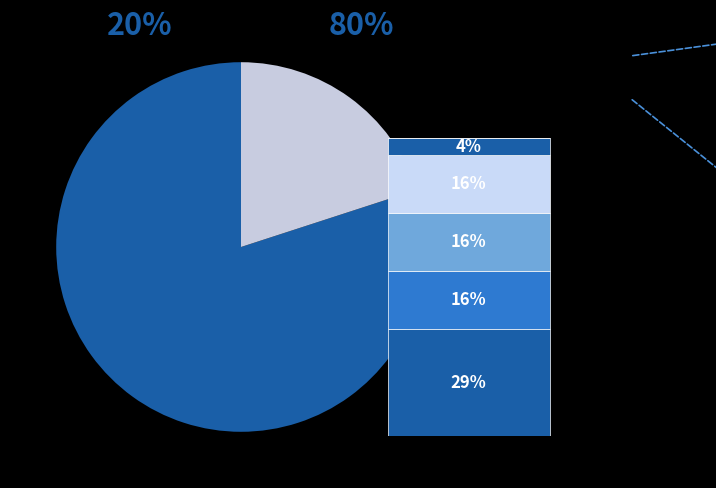

To the nearest percent, what is the combined percentage of Aston Wyatt and Triston Young?

31%